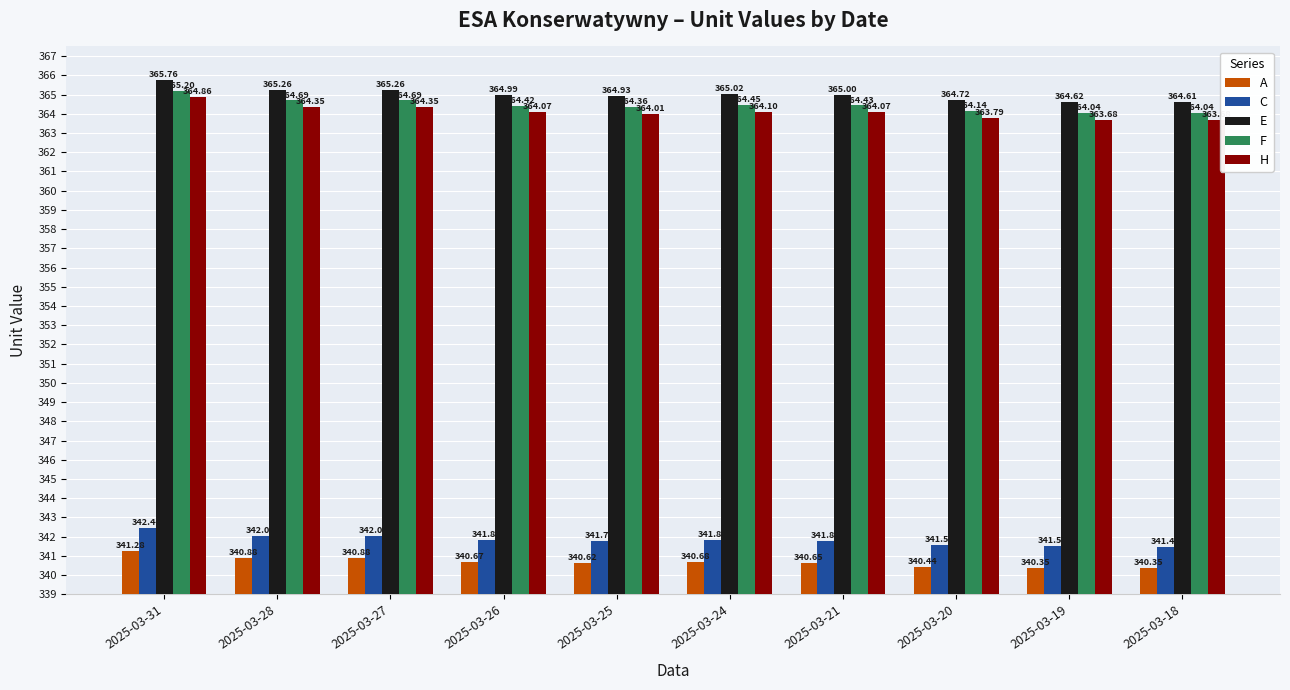

What is the smallest value displayed?

340.4